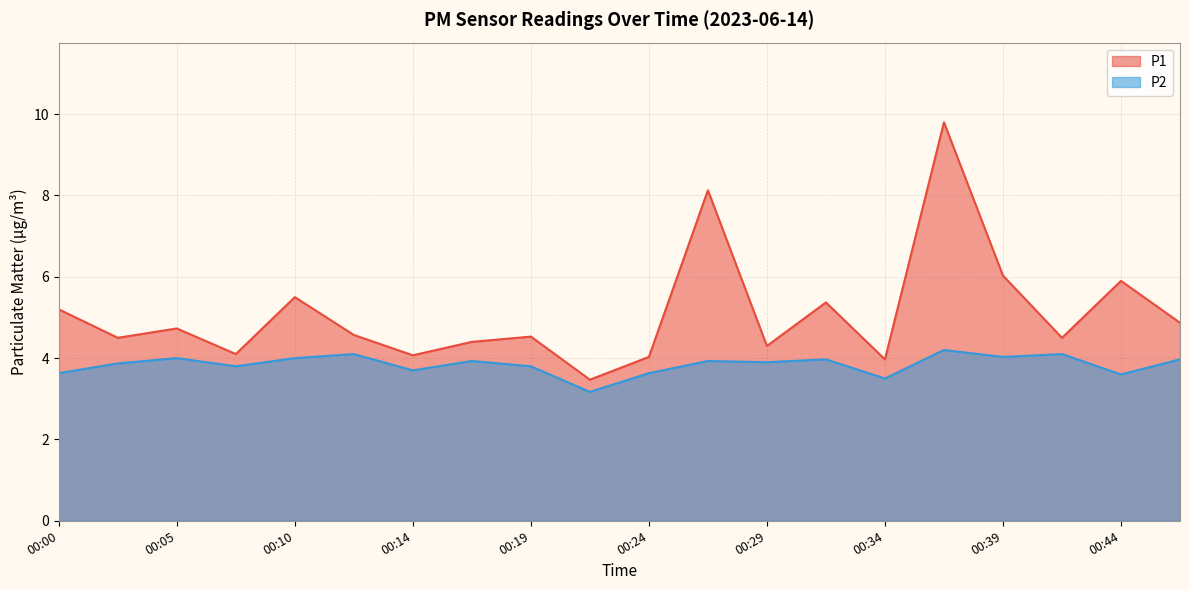

Reading left to right, extract all data points from this chart.

P1: 00:00=5.2	00:02=4.5	00:05=4.7	00:07=4.1	00:10=5.5	00:12=4.6	00:14=4.1	00:17=4.4	00:19=4.5	00:22=3.5	00:24=4.0	00:27=8.1	00:29=4.3	00:31=5.4	00:34=4.0	00:36=9.8	00:39=6.0	00:41=4.5	00:44=5.9	00:46=4.9
P2: 00:00=3.6	00:02=3.9	00:05=4.0	00:07=3.8	00:10=4.0	00:12=4.1	00:14=3.7	00:17=3.9	00:19=3.8	00:22=3.2	00:24=3.6	00:27=3.9	00:29=3.9	00:31=4.0	00:34=3.5	00:36=4.2	00:39=4.0	00:41=4.1	00:44=3.6	00:46=4.0